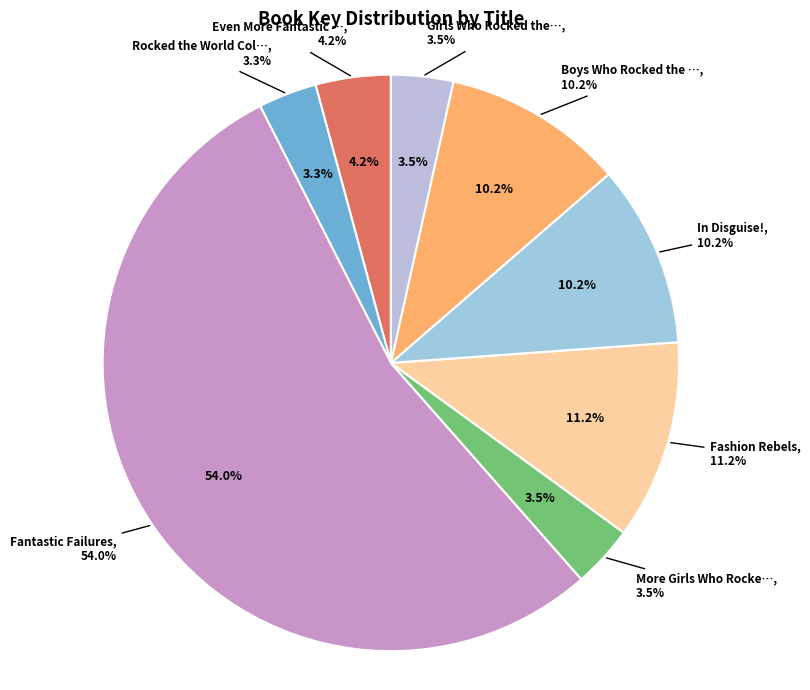

Which slice represents more than half of the pie?

Fantastic Failures